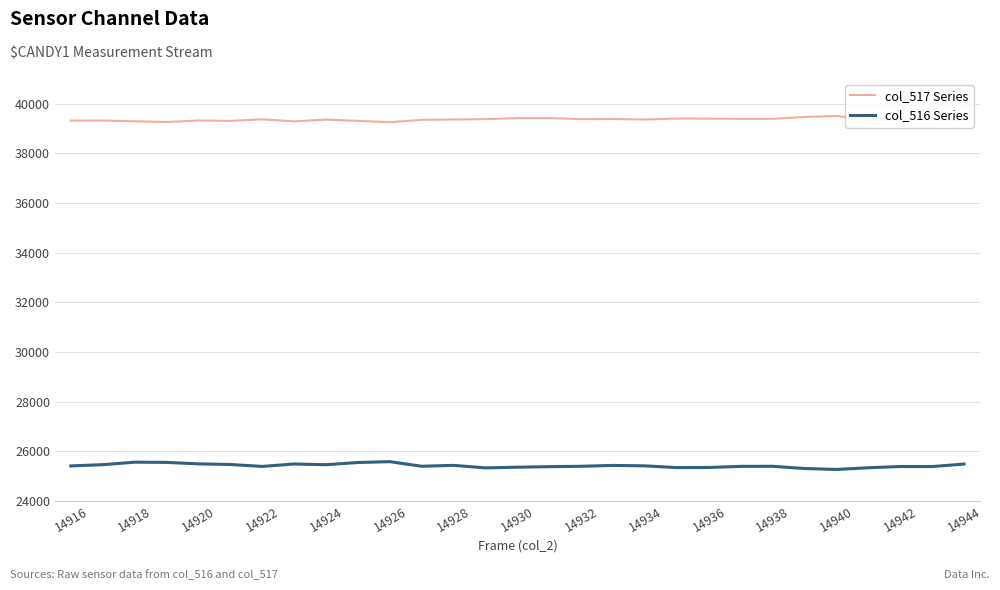

Which series has the largest total across all categories?

col_517 Series